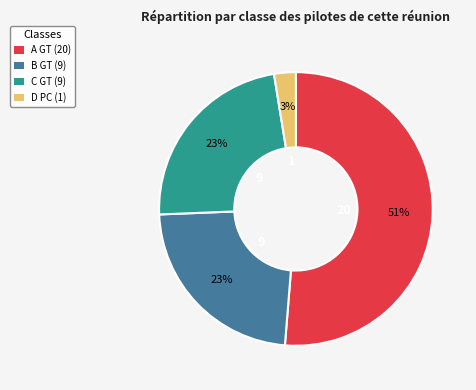

Combined, do A GT (20) and B GT (9) account for over 50%?

Yes